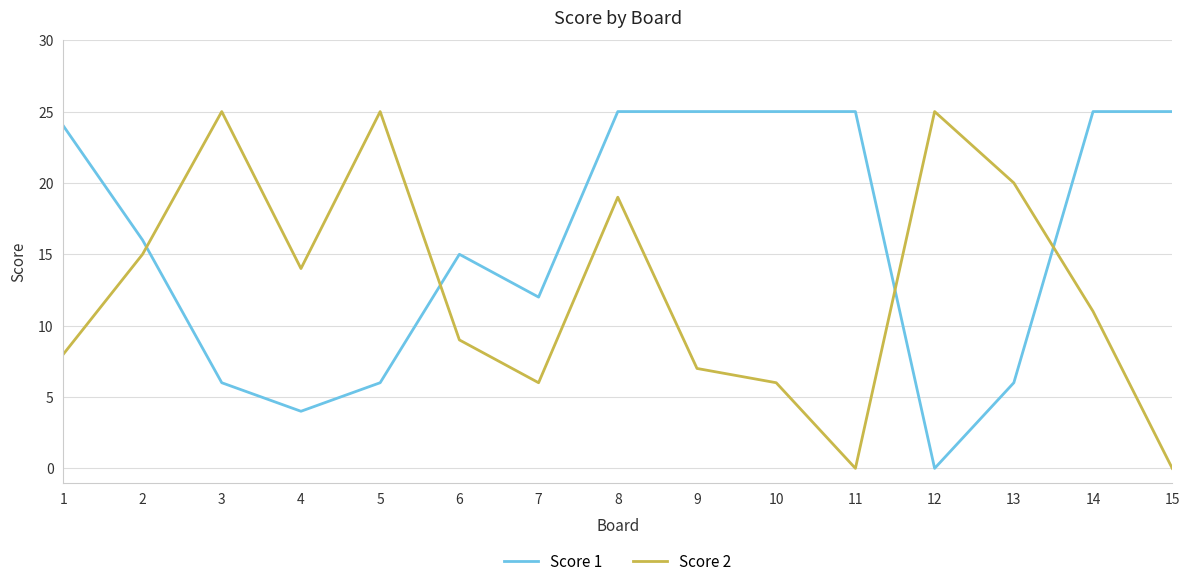

Where do Score 1 and Score 2 first cross each other?

2 and 3